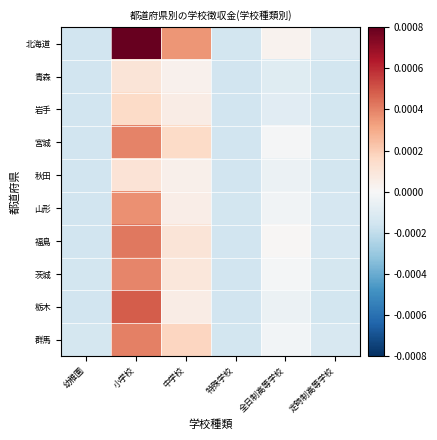

Reading left to right, transcribe all the data shown in this chart.

北海道: 幼稚園=-0.0	小学校=0.0	中学校=0.0	特殊学校=-0.0	全日制高等学校=0.0	定時制高等学校=-0.0
青森: 幼稚園=-0.0	小学校=0.0	中学校=0.0	特殊学校=-0.0	全日制高等学校=-0.0	定時制高等学校=-0.0
岩手: 幼稚園=-0.0	小学校=0.0	中学校=0.0	特殊学校=-0.0	全日制高等学校=-0.0	定時制高等学校=-0.0
宮城: 幼稚園=-0.0	小学校=0.0	中学校=0.0	特殊学校=-0.0	全日制高等学校=-0.0	定時制高等学校=-0.0
秋田: 幼稚園=-0.0	小学校=0.0	中学校=0.0	特殊学校=-0.0	全日制高等学校=-0.0	定時制高等学校=-0.0
山形: 幼稚園=-0.0	小学校=0.0	中学校=0.0	特殊学校=-0.0	全日制高等学校=-0.0	定時制高等学校=-0.0
福島: 幼稚園=-0.0	小学校=0.0	中学校=0.0	特殊学校=-0.0	全日制高等学校=0.0	定時制高等学校=-0.0
茨城: 幼稚園=-0.0	小学校=0.0	中学校=0.0	特殊学校=-0.0	全日制高等学校=-0.0	定時制高等学校=-0.0
栃木: 幼稚園=-0.0	小学校=0.0	中学校=0.0	特殊学校=-0.0	全日制高等学校=-0.0	定時制高等学校=-0.0
群馬: 幼稚園=-0.0	小学校=0.0	中学校=0.0	特殊学校=-0.0	全日制高等学校=-0.0	定時制高等学校=-0.0